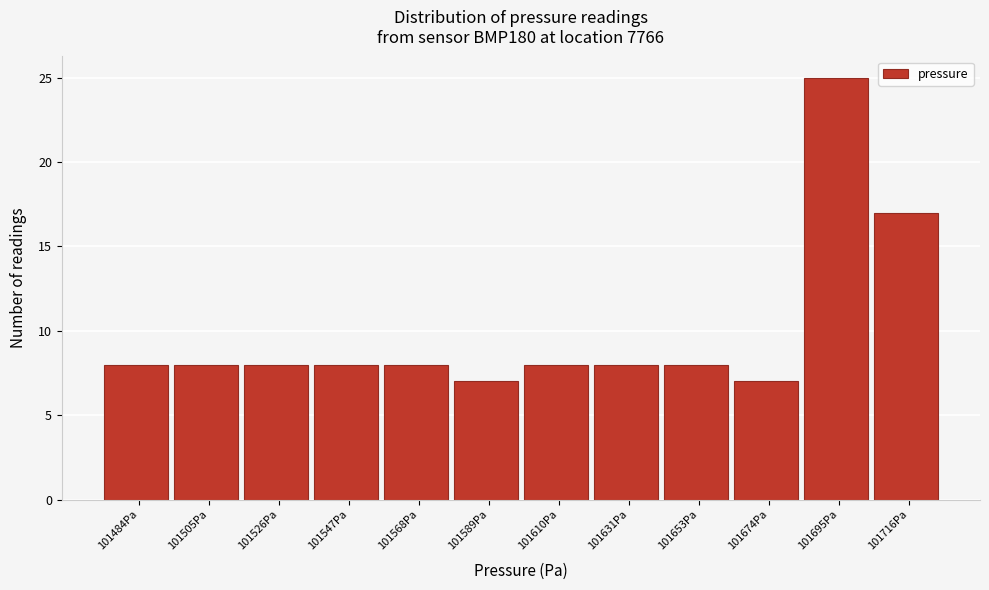

Reading left to right, extract all data points from this chart.

8	8	8	8	8	7	8	8	8	7	25	17